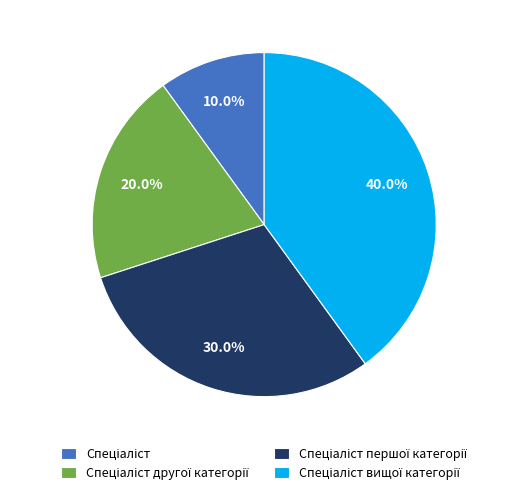

Is there any slice that represents more than half of the pie?

No